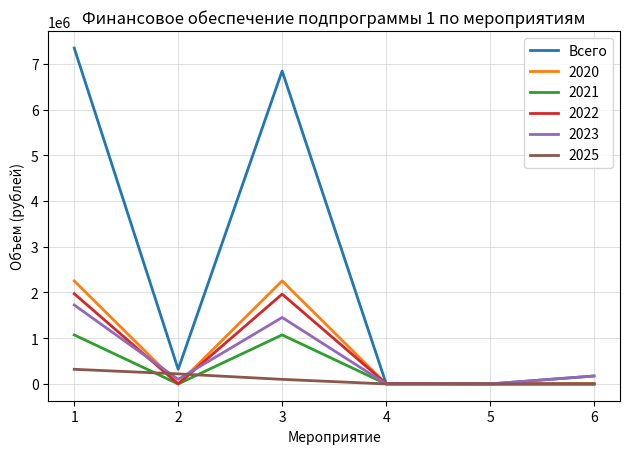

What is the total value across all series at 1?

14689933.8